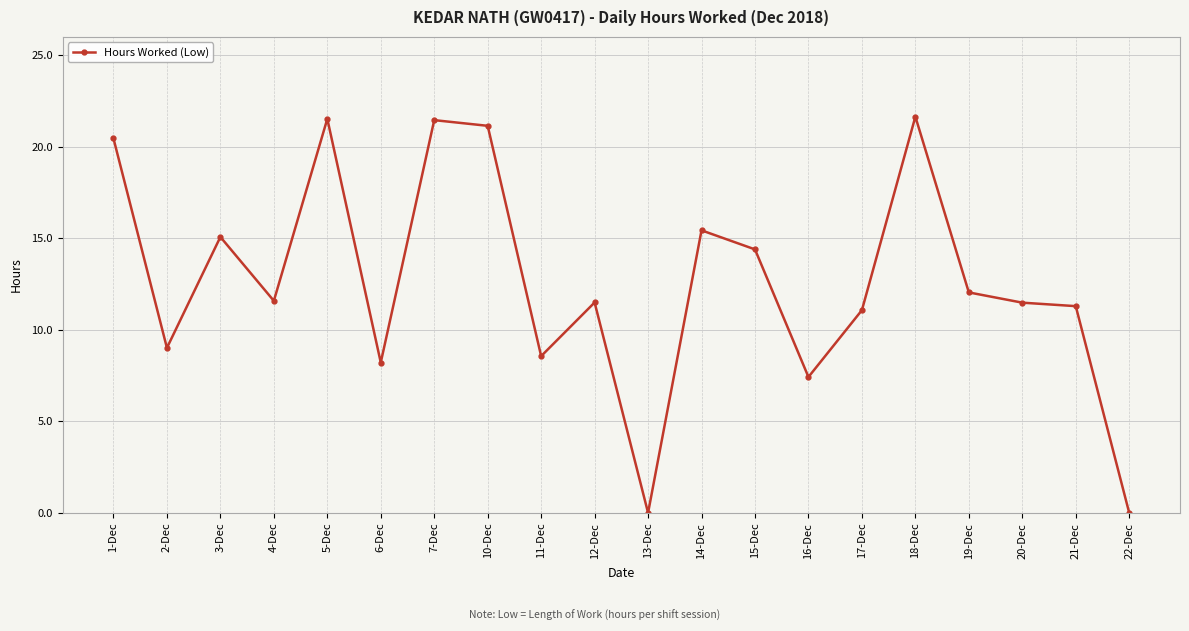

True or false: the data shows 15.4 at 14-Dec.

True